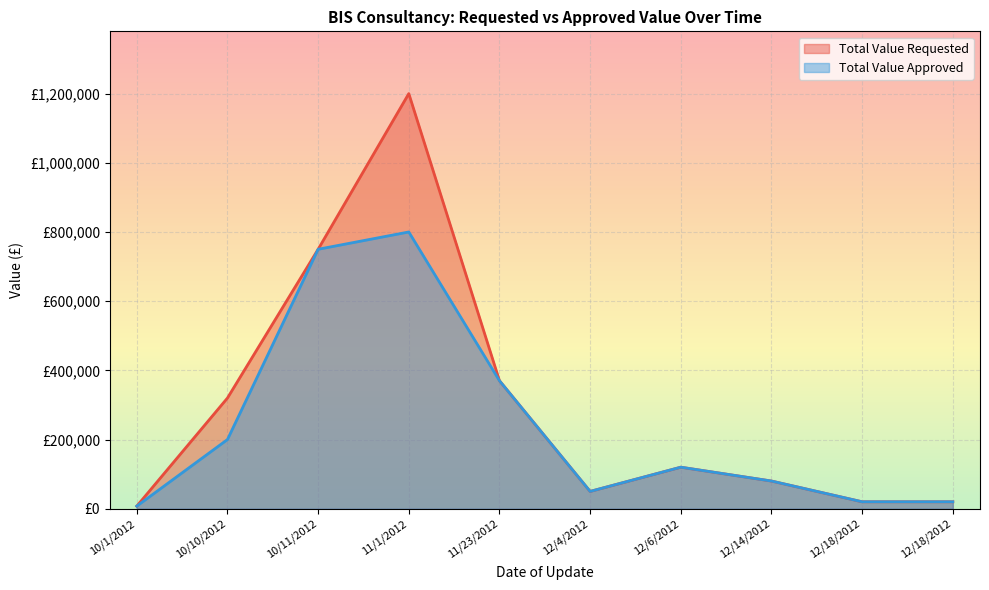

How many lines are shown in the chart?

2